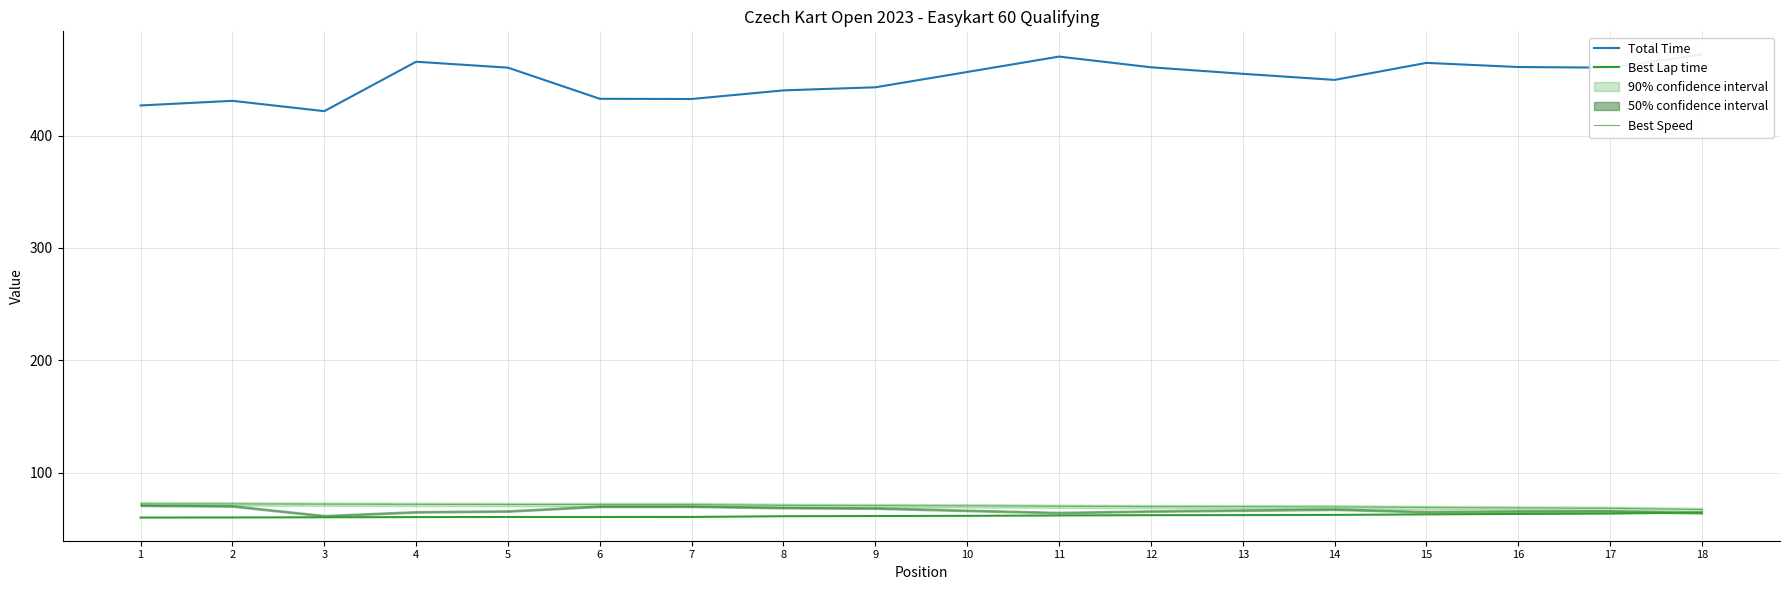

What is the average value of the Best Speed series?

70.3